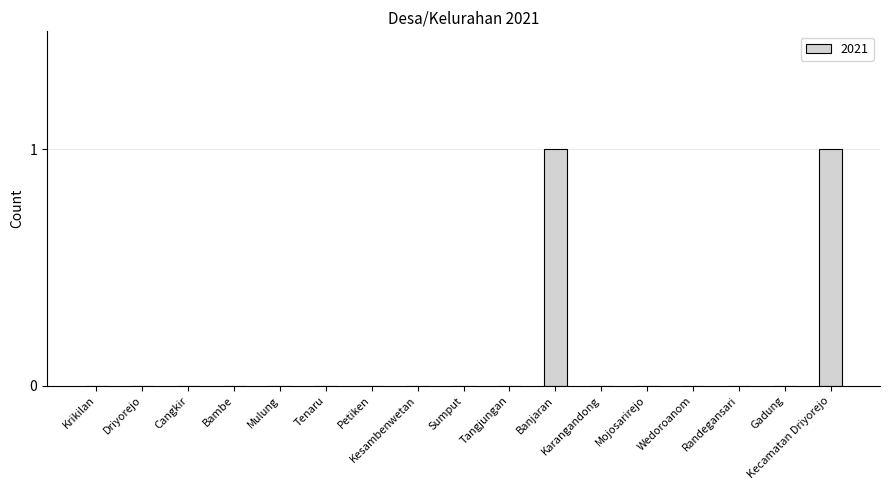

Reading left to right, transcribe all the data shown in this chart.

0	0	0	0	0	0	0	0	0	0	1	0	0	0	0	0	1